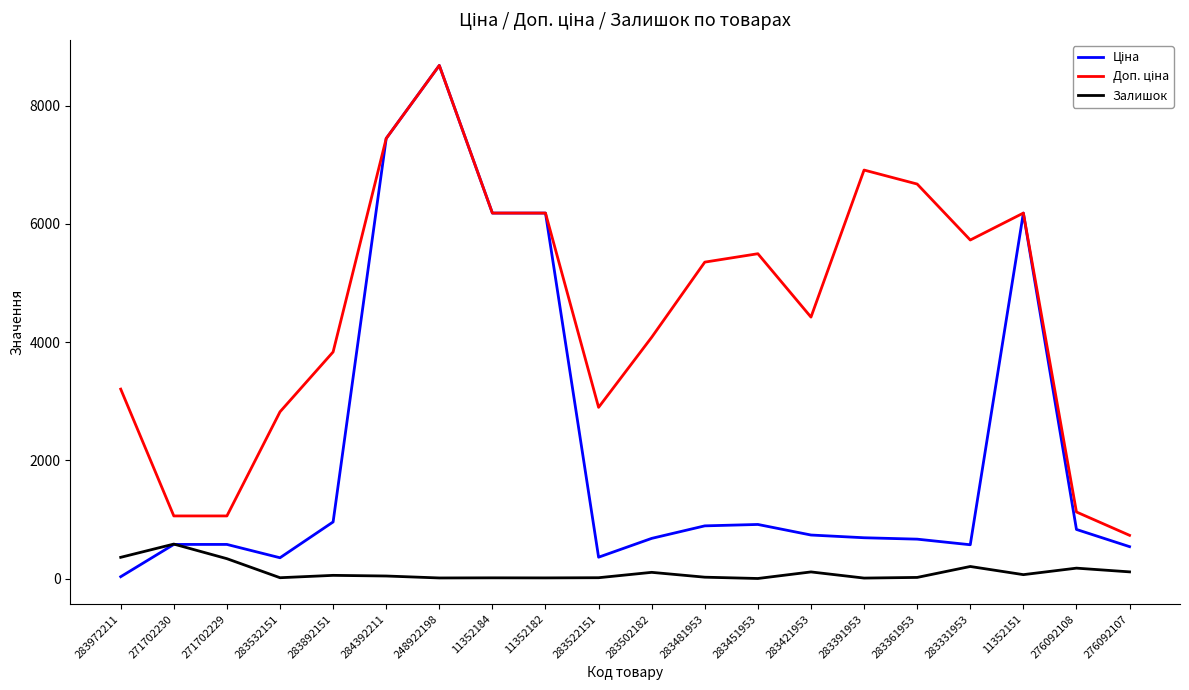

What is the maximum value shown in the chart?

8679.5